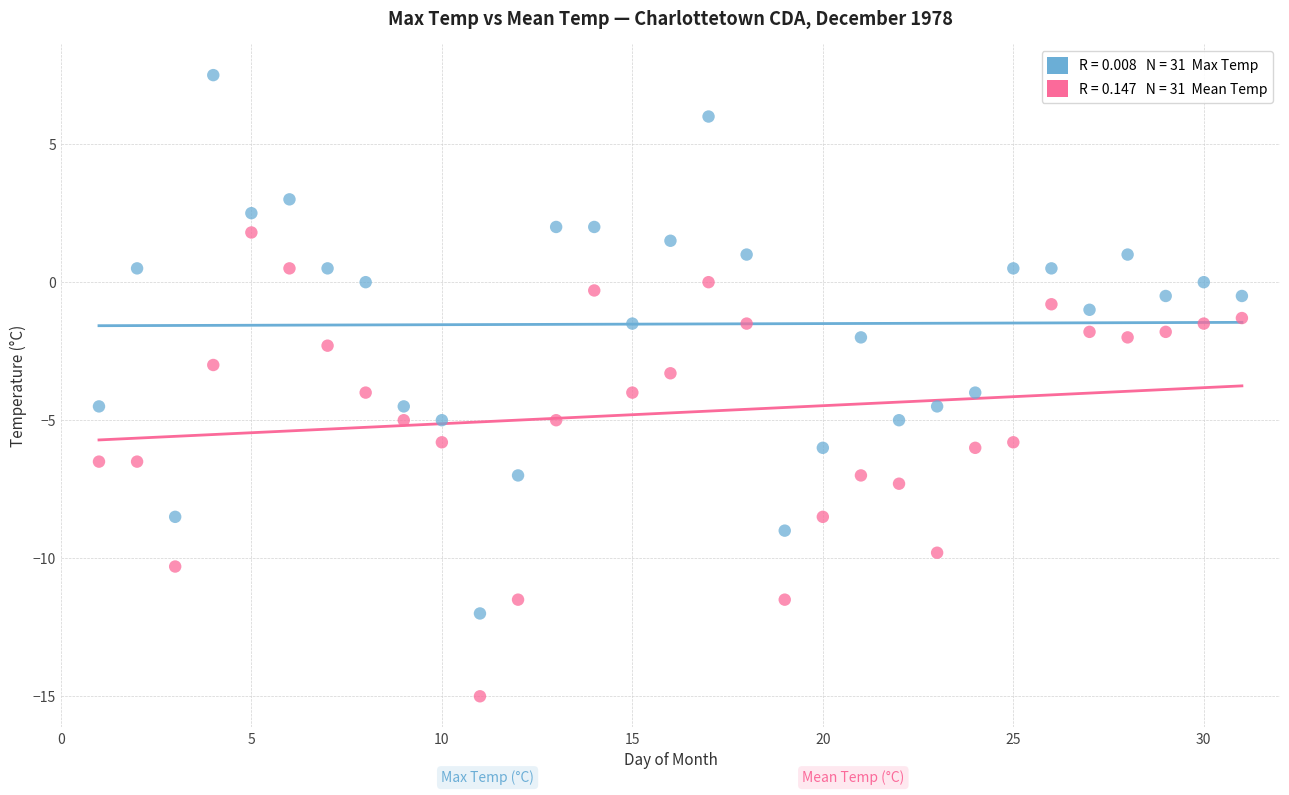

Across all data points, what is the range of X values (max minus min)?

30.0